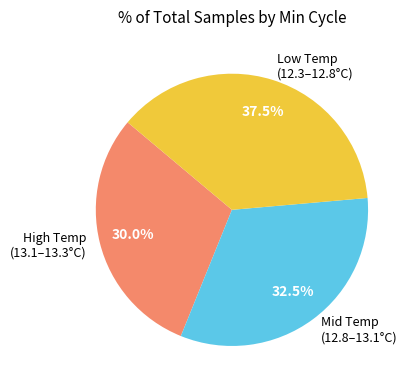

Rank the categories by value from lowest to highest.

High Temp (13.1–13.3°C), Mid Temp (12.8–13.1°C), Low Temp (12.3–12.8°C)